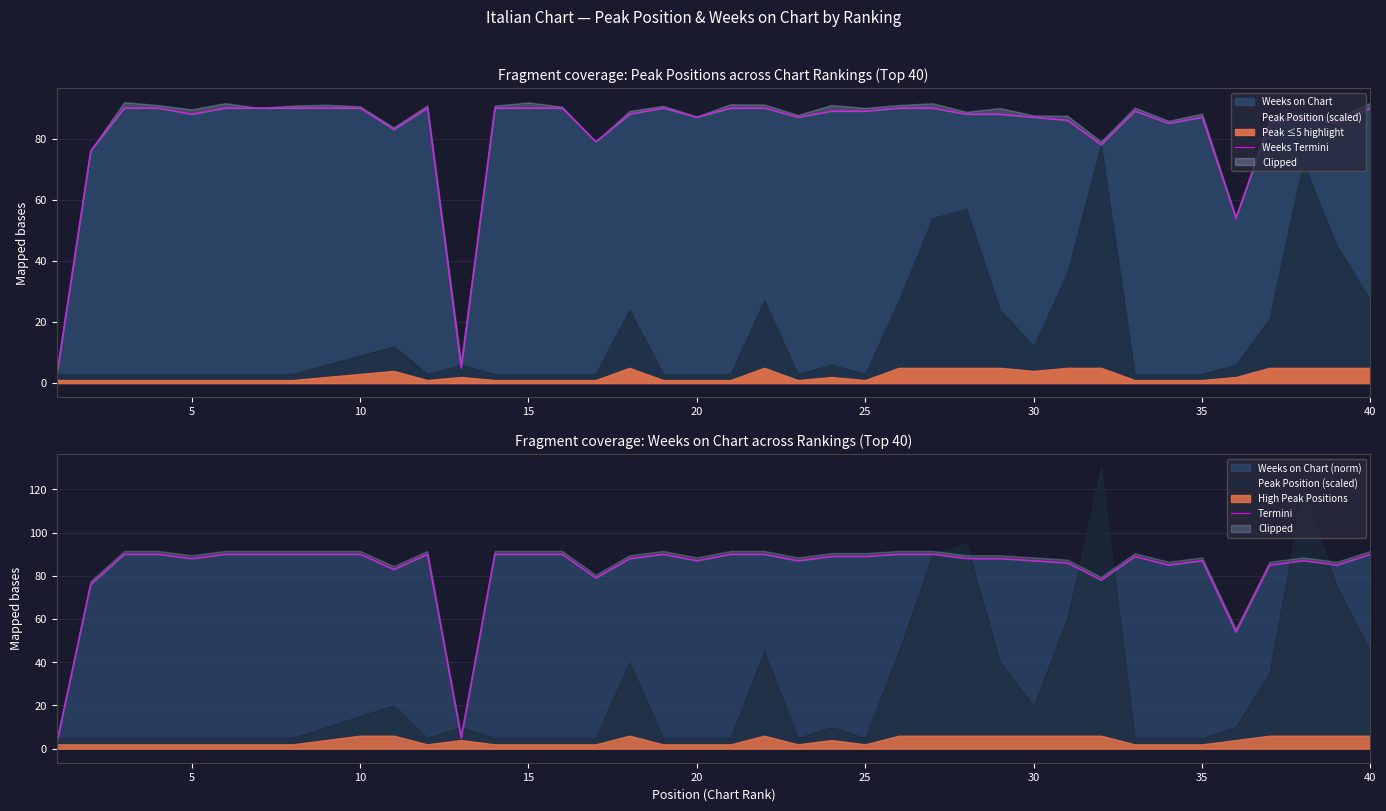

True or false: Weeks Termini and Termini intersect in this chart.

False